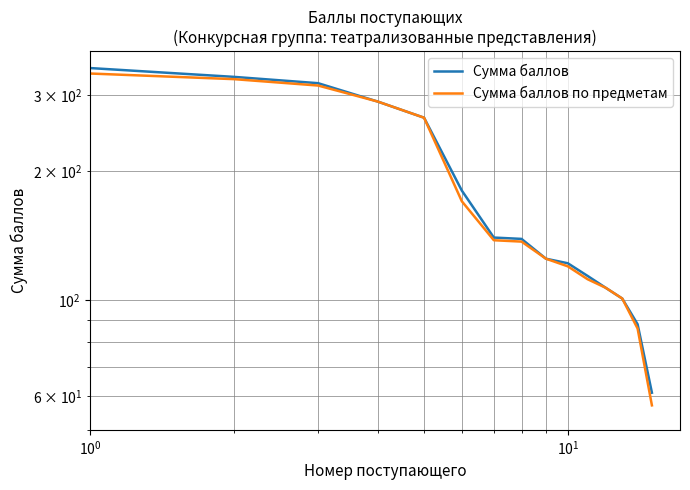

At how many categories does at least one series exceed 186?

5